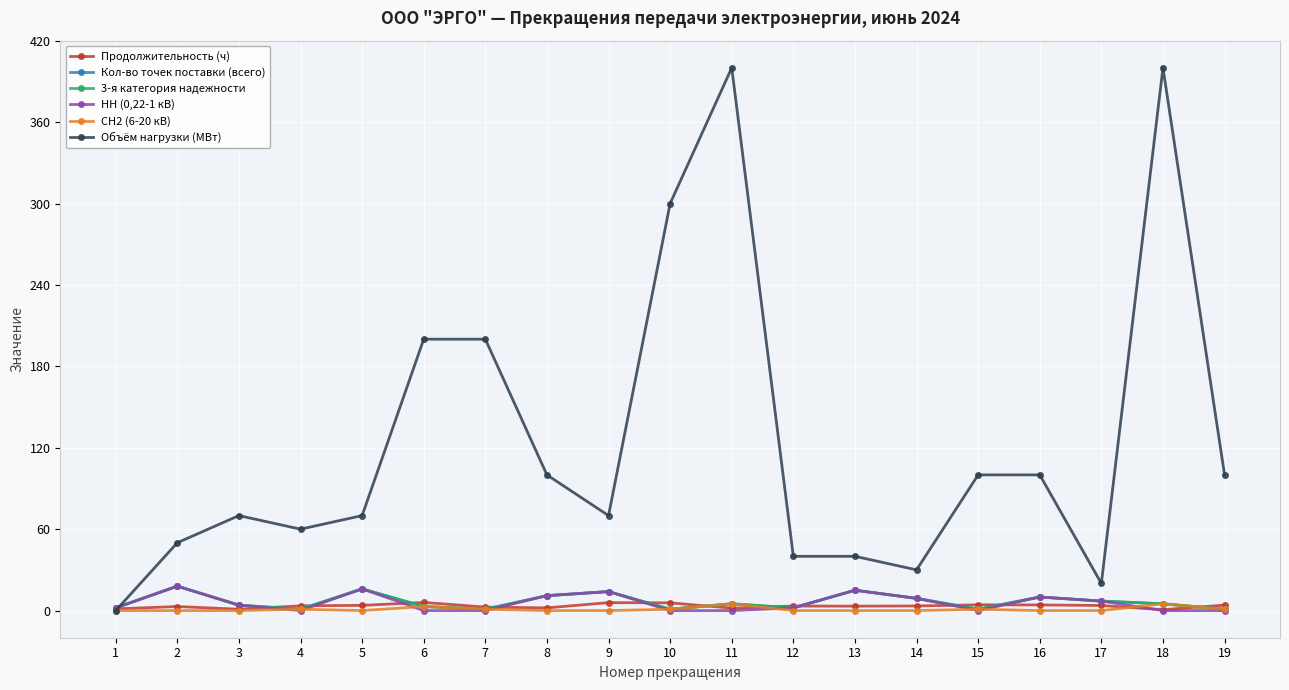

Reading left to right, what are all the values shown in this chart?

Продолжительность (ч): 1.2	3.0	1.0	3.5	3.8	6.0	2.6	2.0	5.9	5.7	1.8	3.3	3.3	3.4	4.2	4.2	3.8	0.7	4.0
Кол-во точек поставки (всего): 2.0	18.0	4.0	1.0	16.0	3.0	1.0	11.0	14.0	1.0	5.0	2.0	15.0	9.0	1.0	10.0	7.0	5.0	1.0
3-я категория надежности: 2.0	18.0	4.0	1.0	16.0	3.0	1.0	11.0	14.0	1.0	5.0	2.0	15.0	9.0	1.0	10.0	7.0	5.0	1.0
НН (0,22-1 кВ): 2.0	18.0	4.0	0.0	16.0	0.0	0.0	11.0	14.0	0.0	0.0	2.0	15.0	9.0	0.0	10.0	7.0	0.0	0.0
СН2 (6-20 кВ): 0.0	0.0	0.0	1.0	0.0	3.0	1.0	0.0	0.0	1.0	5.0	0.0	0.0	0.0	1.0	0.0	0.0	5.0	1.0
Объём нагрузки (МВт): 0.0	50.0	70.0	60.0	70.0	200.0	200.0	100.0	70.0	300.0	400.0	40.0	40.0	30.0	100.0	100.0	20.0	400.0	100.0